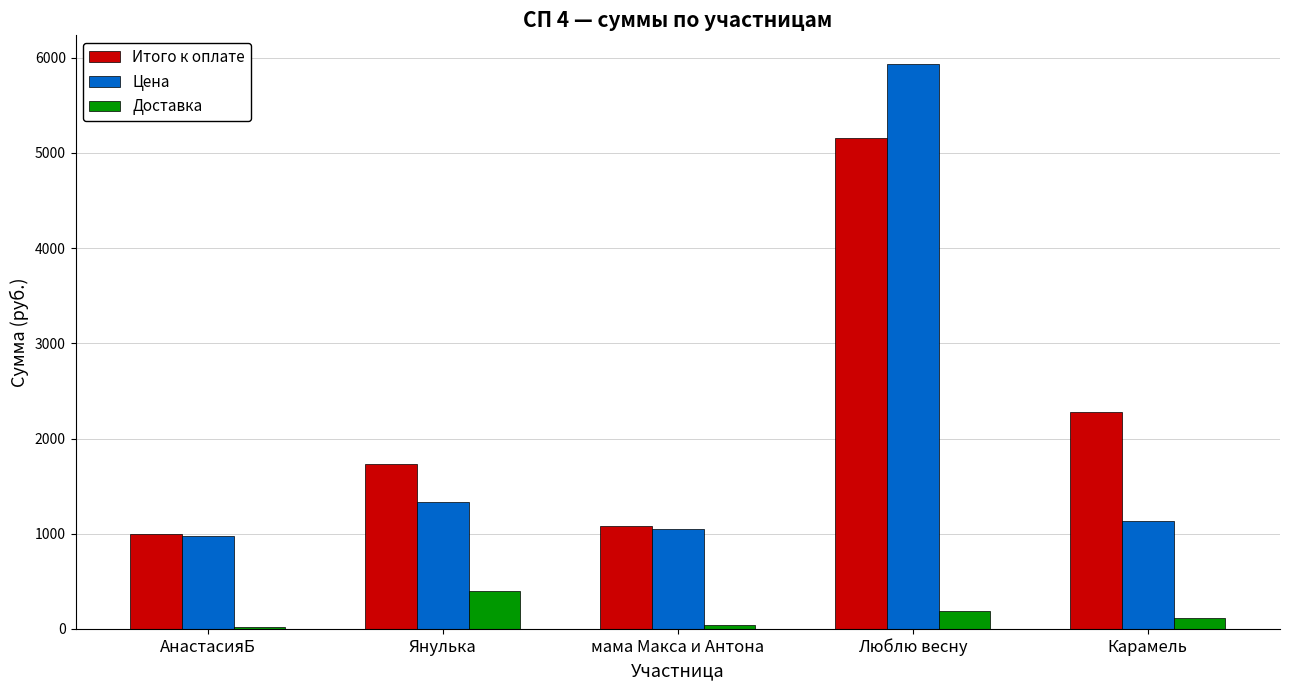

What is the label of the 1st bar from the right?

Карамель